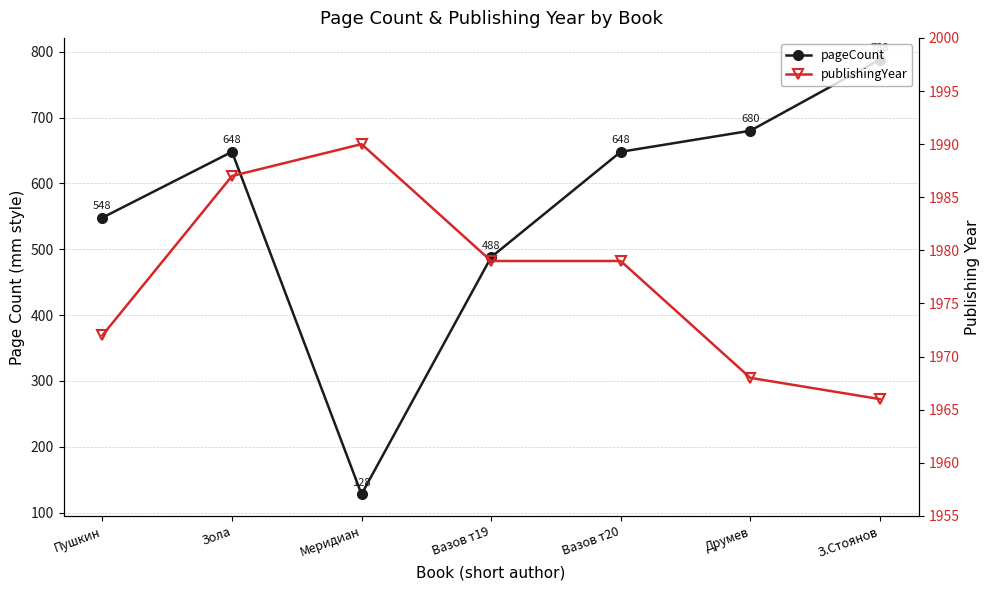

What is the label of the 4th point from the right?

Вазов т19